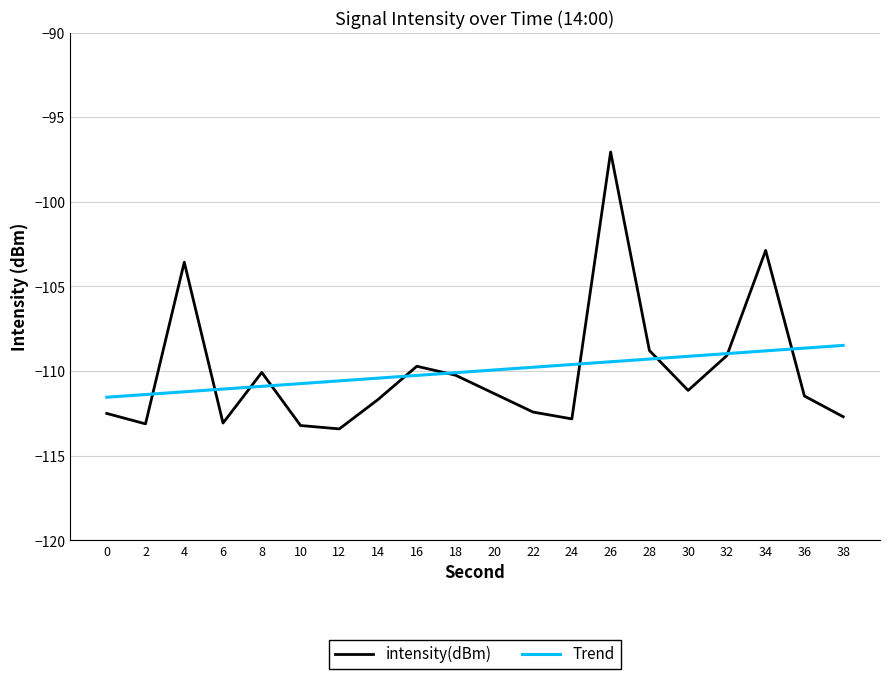

What is the minimum value shown in the chart?

-113.4